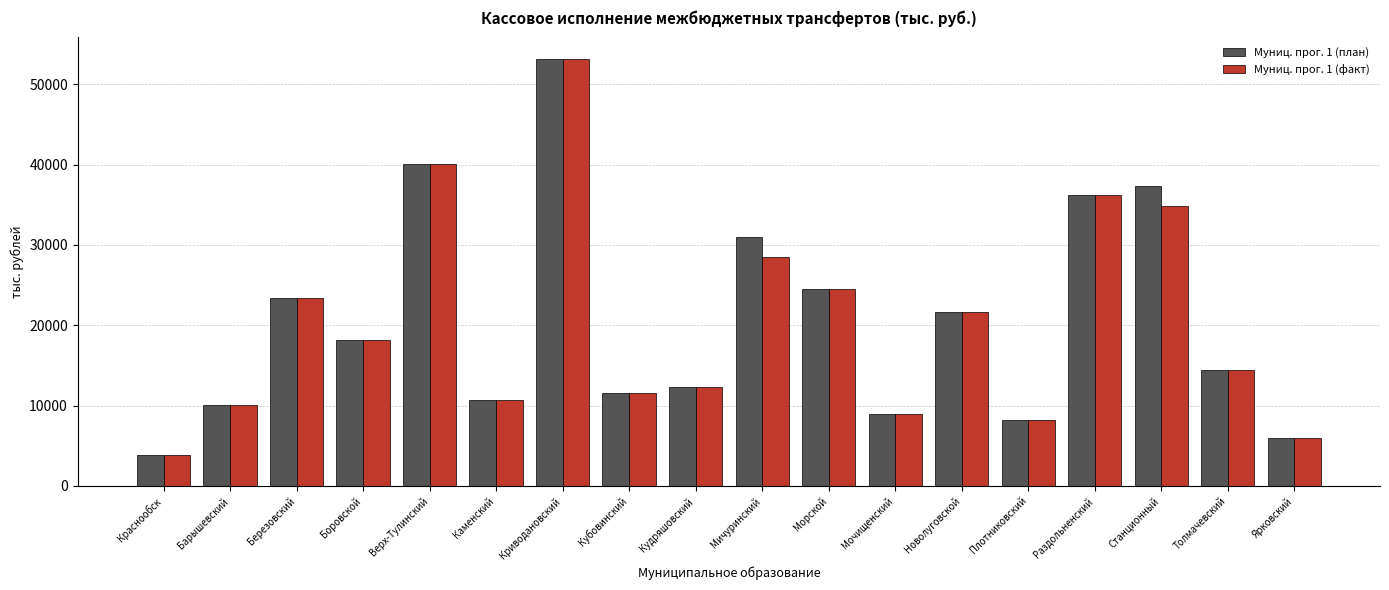

Is the value of Муниц. прог. 1 (план) at Боровской greater than the value of Муниц. прог. 1 (факт) at Морской?

No